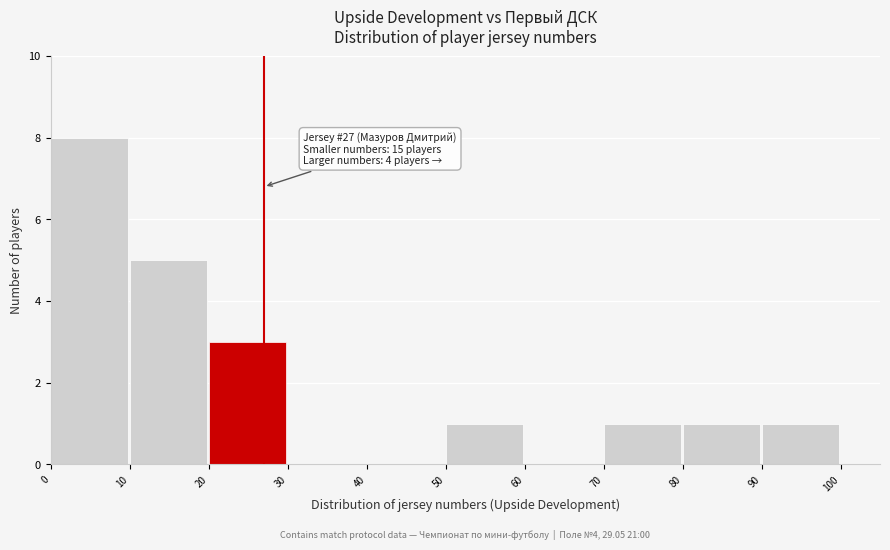

Over which range of the x-axis is the bar tallest?

0 to 10